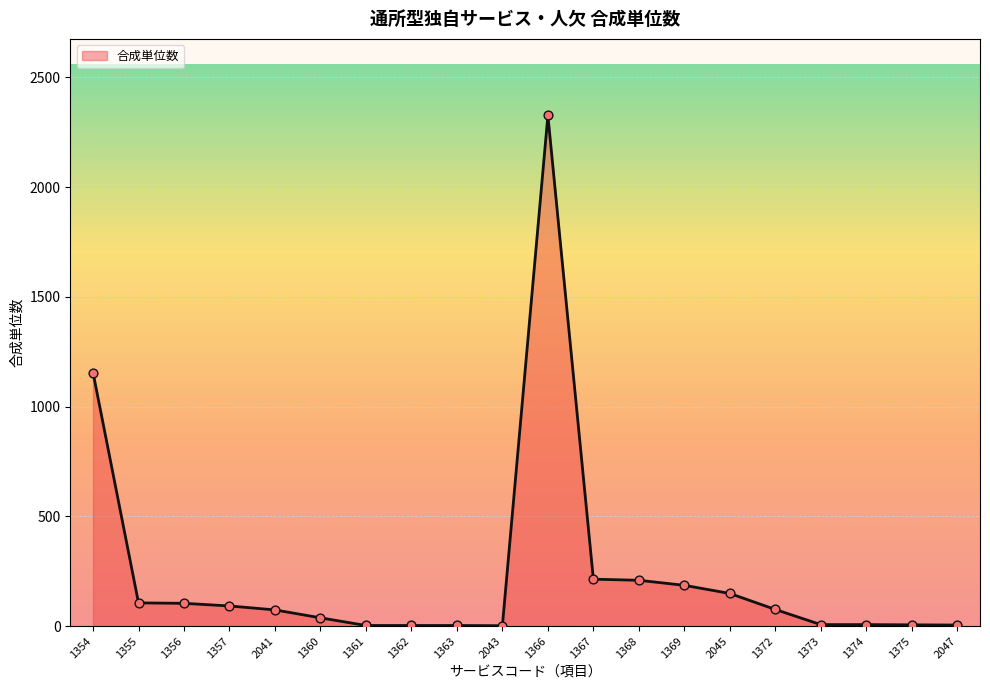

What is the change in value from 1361 to 1372?

+73.0